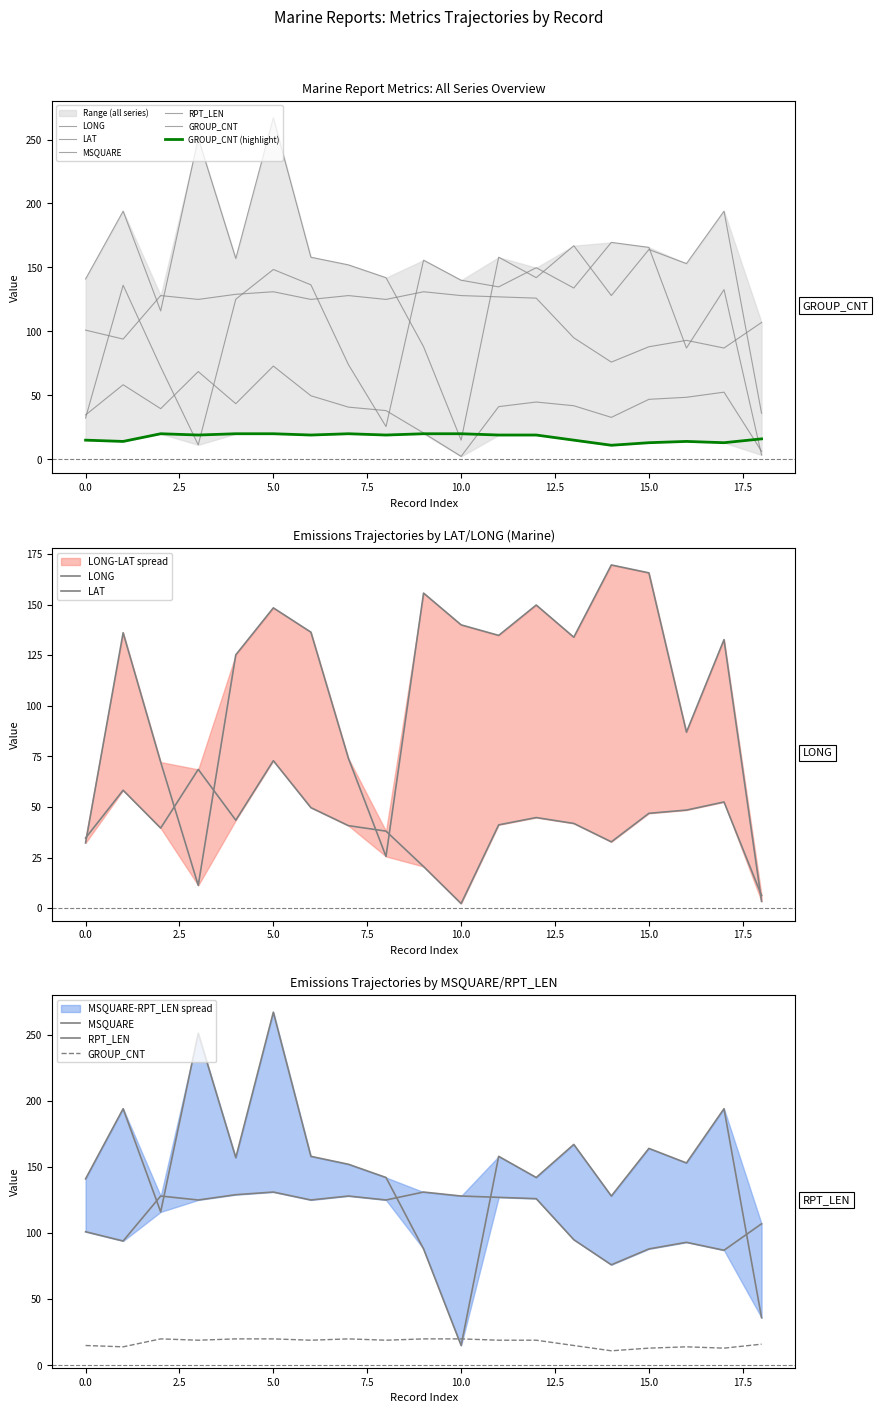

What is the label of the 7th point from the right?

12